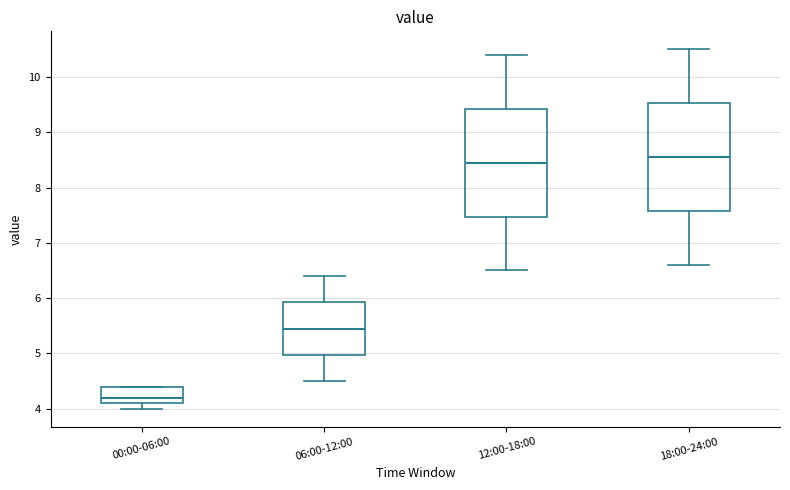

Which box's median line is the lowest?

00:00-06:00